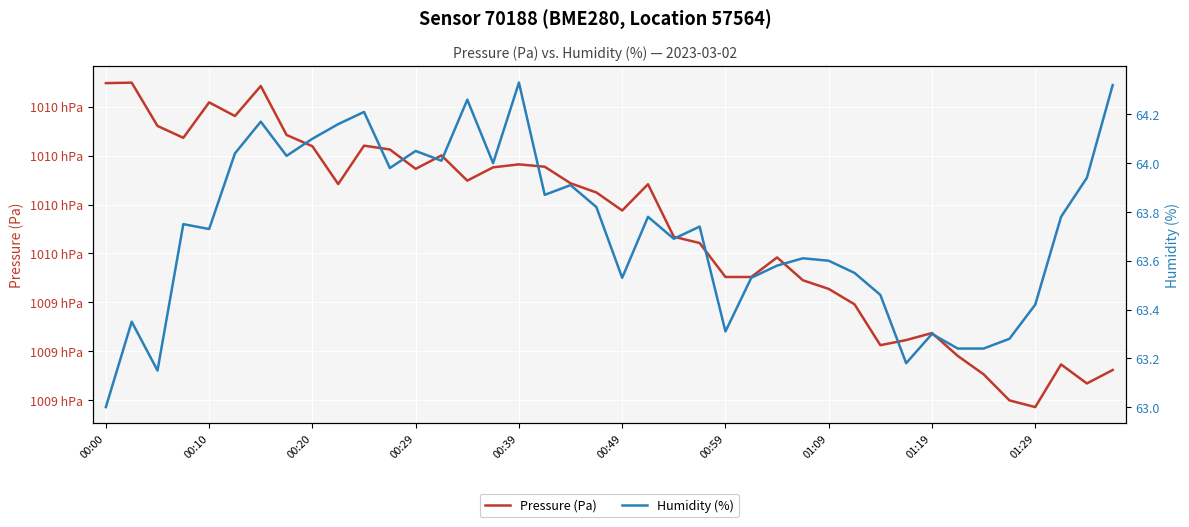

Does the chart display data point markers on the line(s)?

No